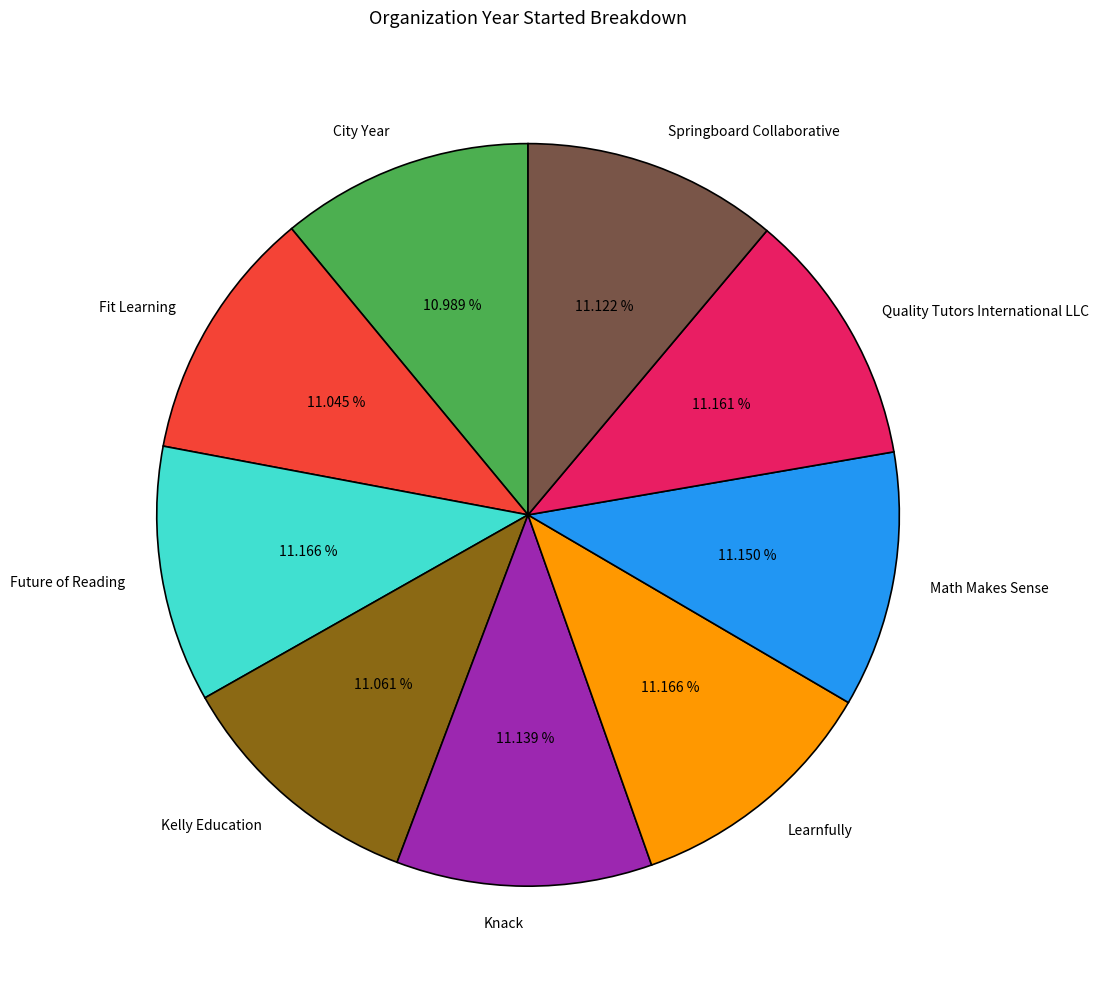

Is Knack the majority of the pie?

No